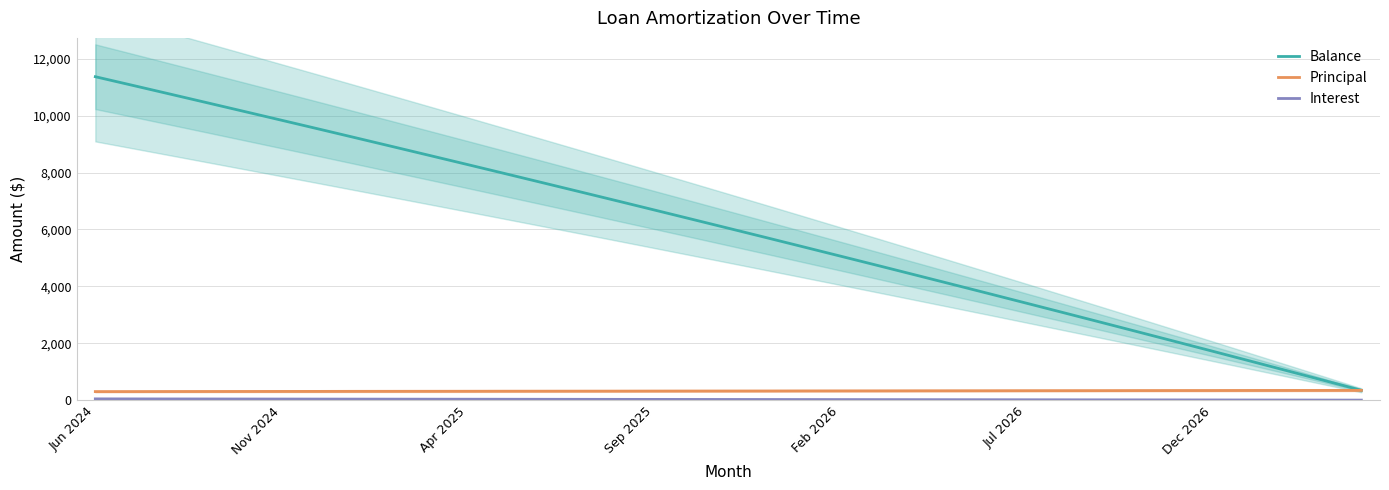

Count the number of data series in this chart.

3